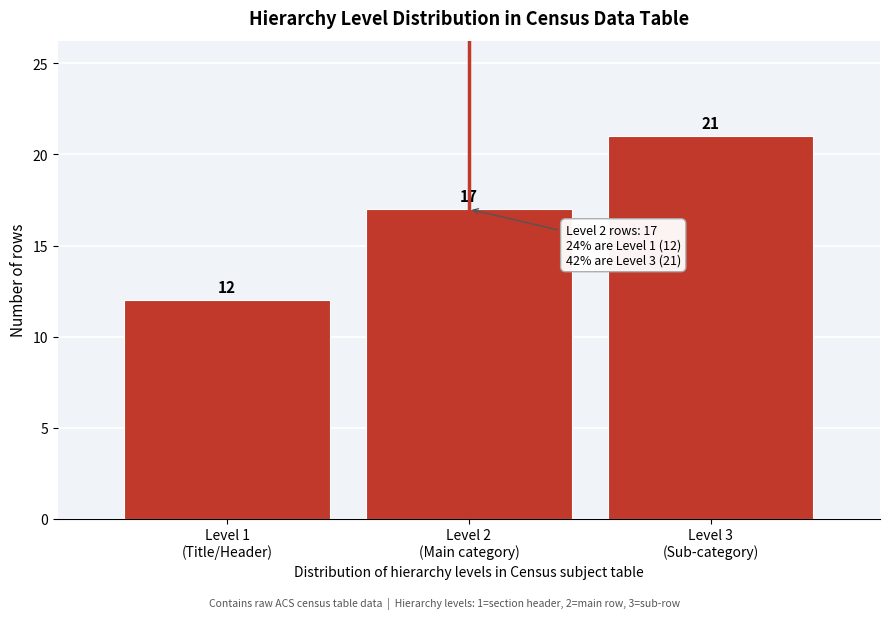

Reading left to right, extract all data points from this chart.

12	17	21